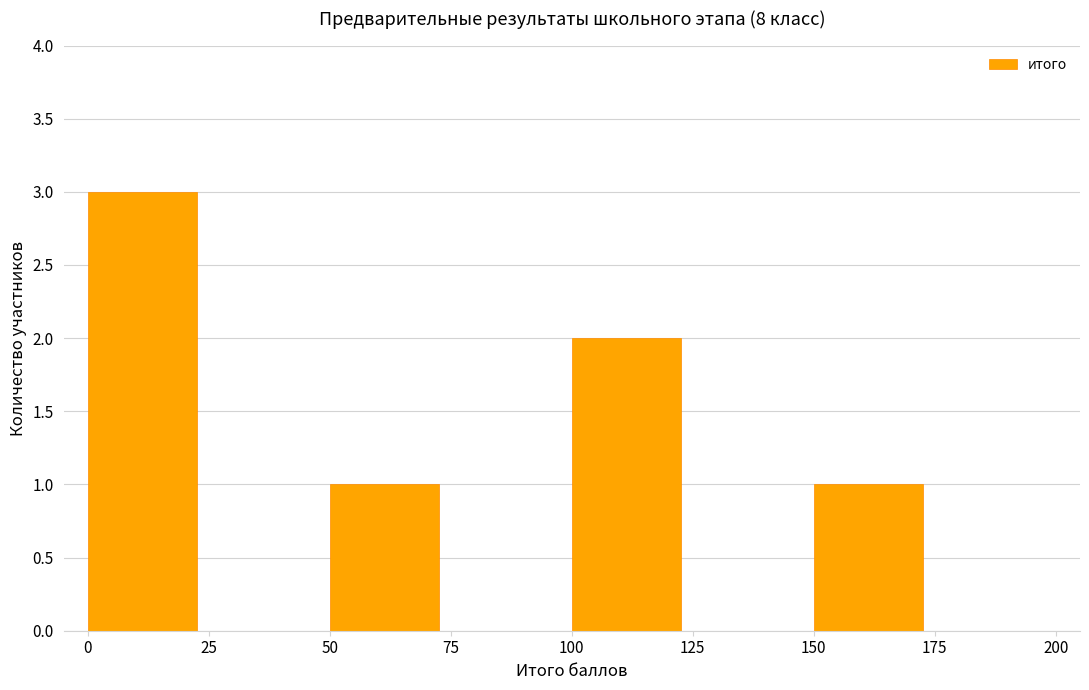

How tall is the bar that spans 50 to 75 on the x-axis? The values are not printed on the chart, so give them approximately, as read against the axis.

1